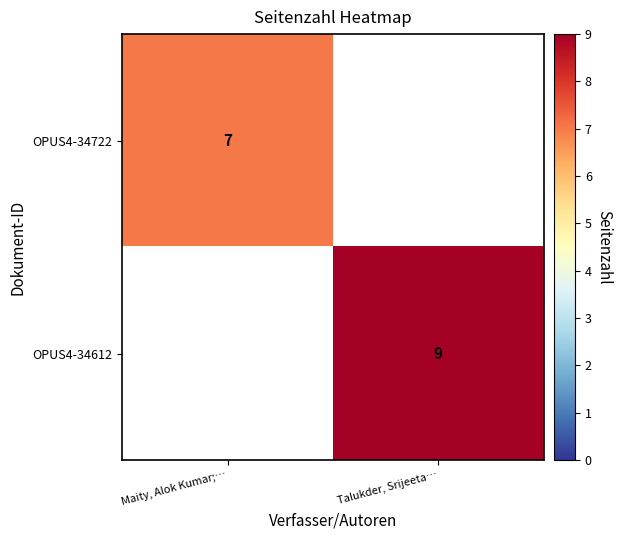

The OPUS4-34612 series shows 9 at Talukder, Srijeeta…. True or false?

True